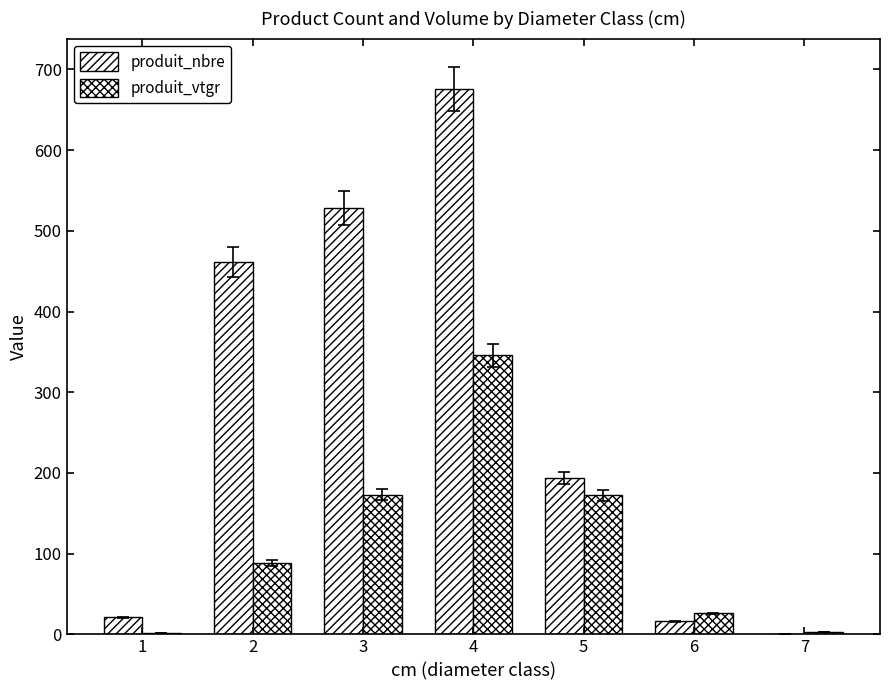

Rank the categories by produit_vtgr value from lowest to highest.

1, 7, 6, 2, 5, 3, 4